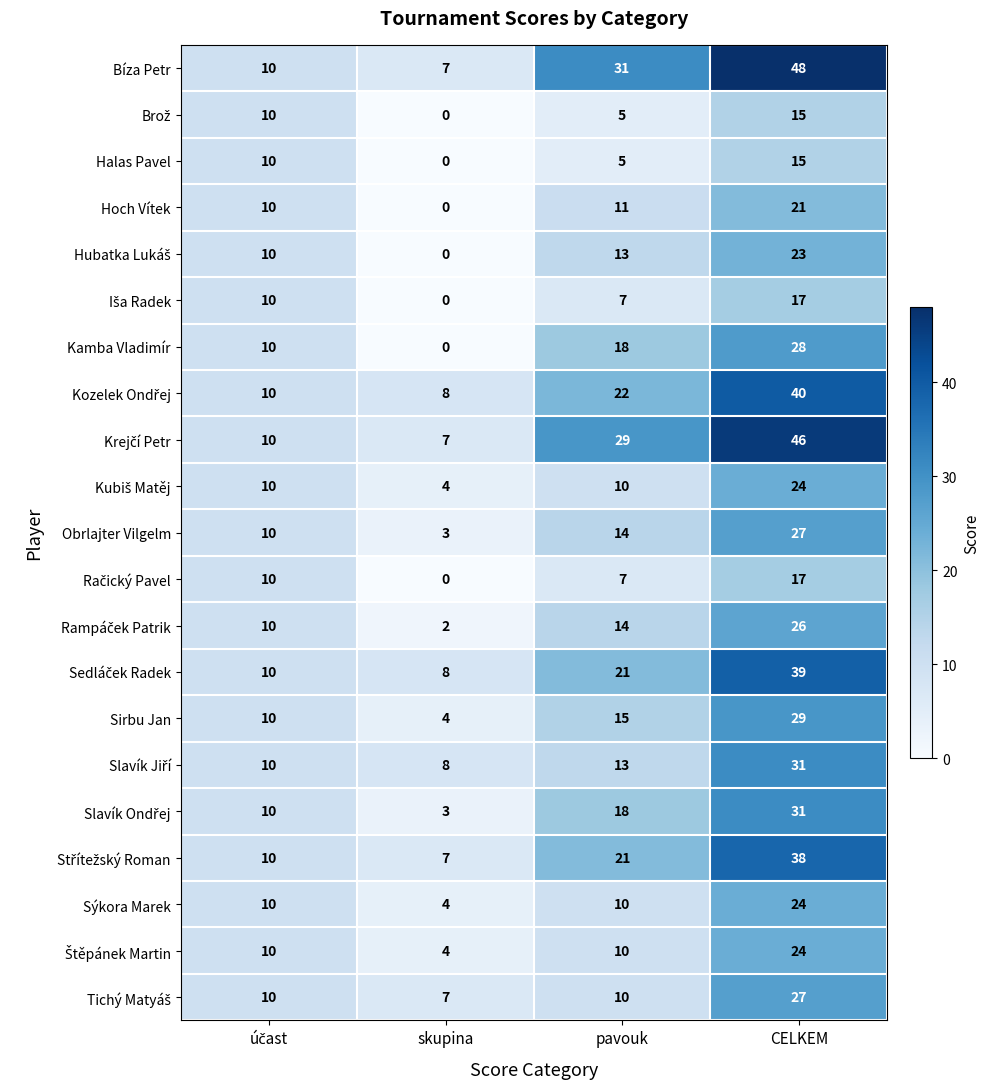

Count the Obrlajter Vilgelm values in the range 10 to 27.

3